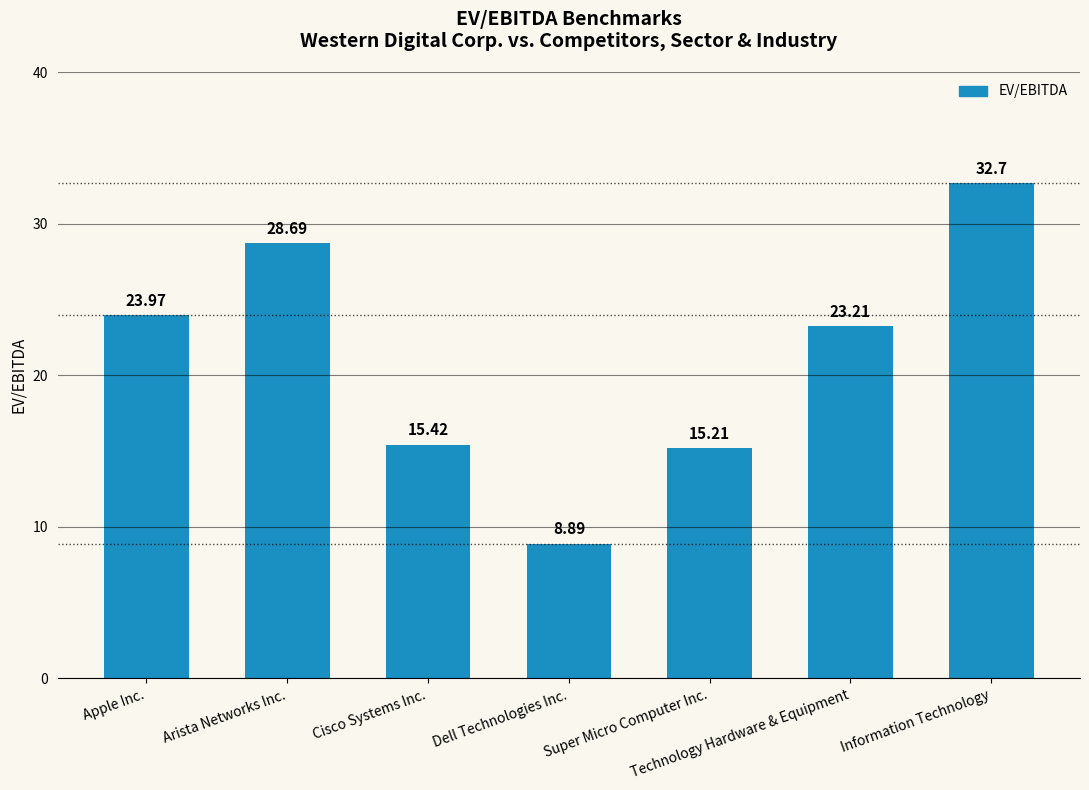

Are the bars grouped side by side (vs. stacked)?

No